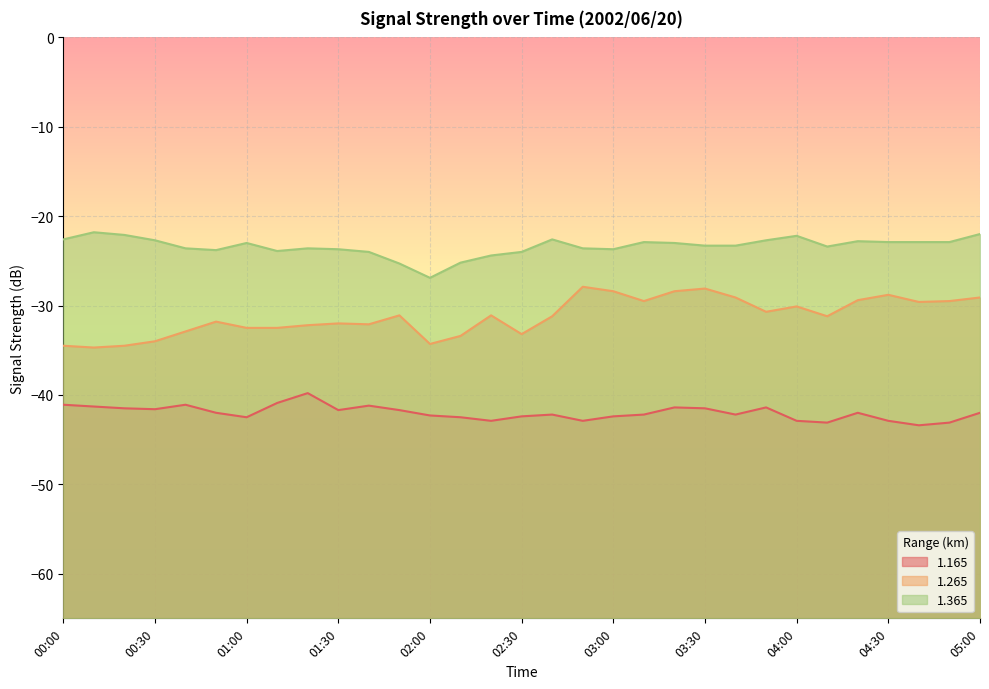

List the series in order of their overall mean, highest first.

1.365, 1.265, 1.165